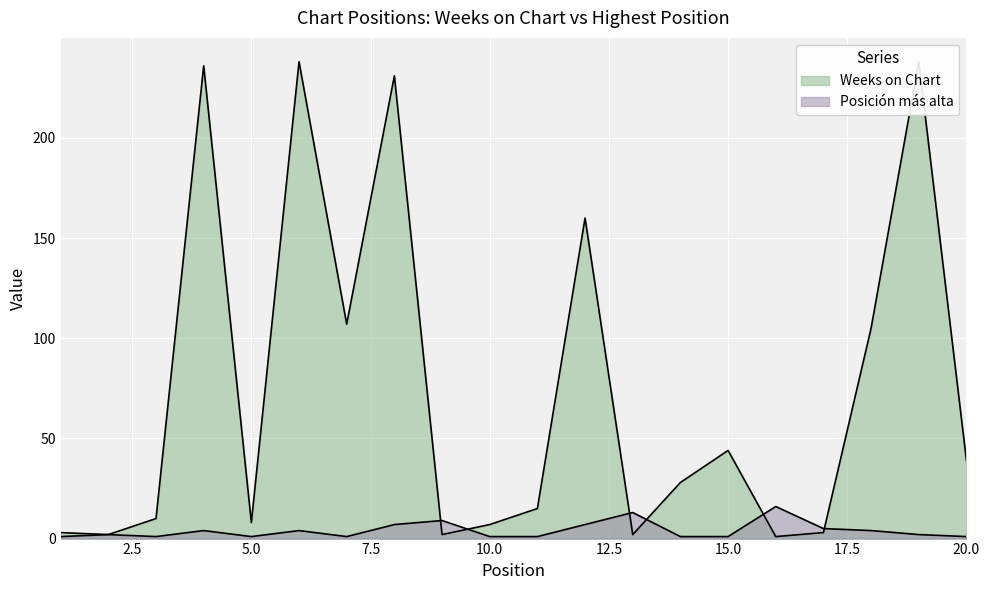

True or false: Weeks on Chart has more than 0 points higher than both neighbors.

True